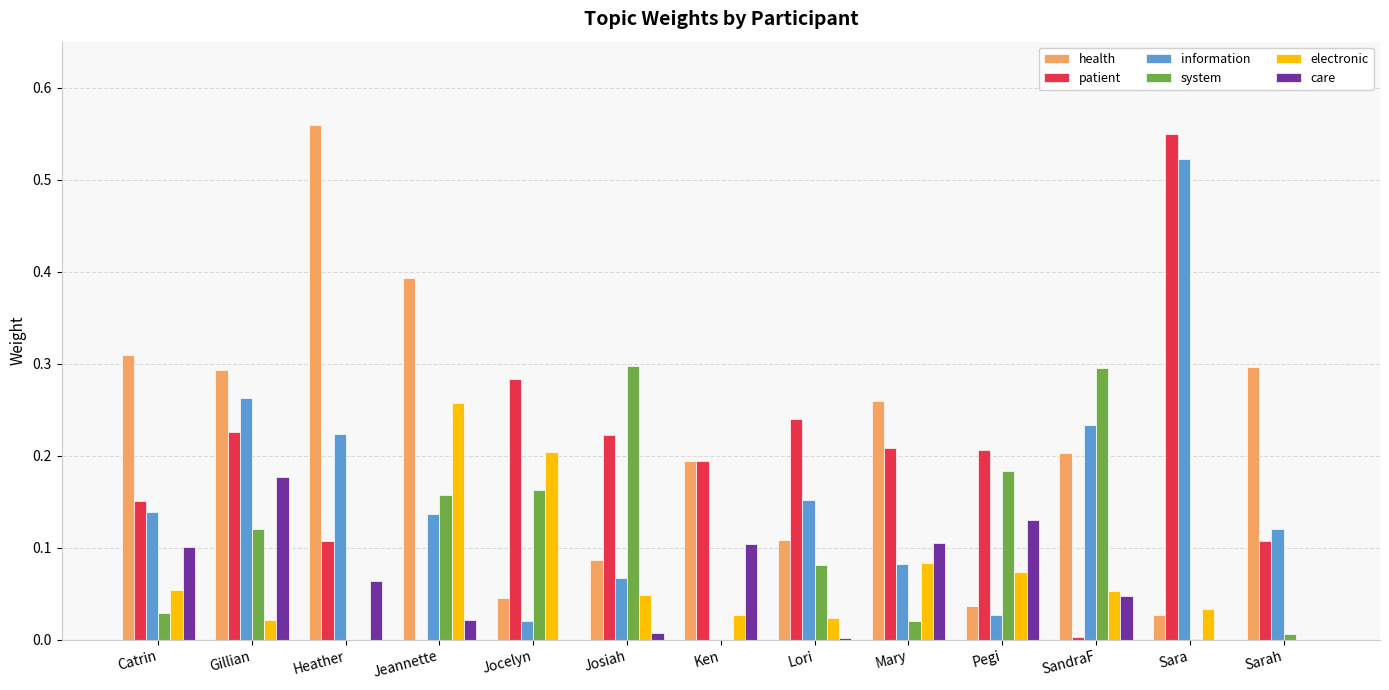

Count the number of categories in the chart.

13